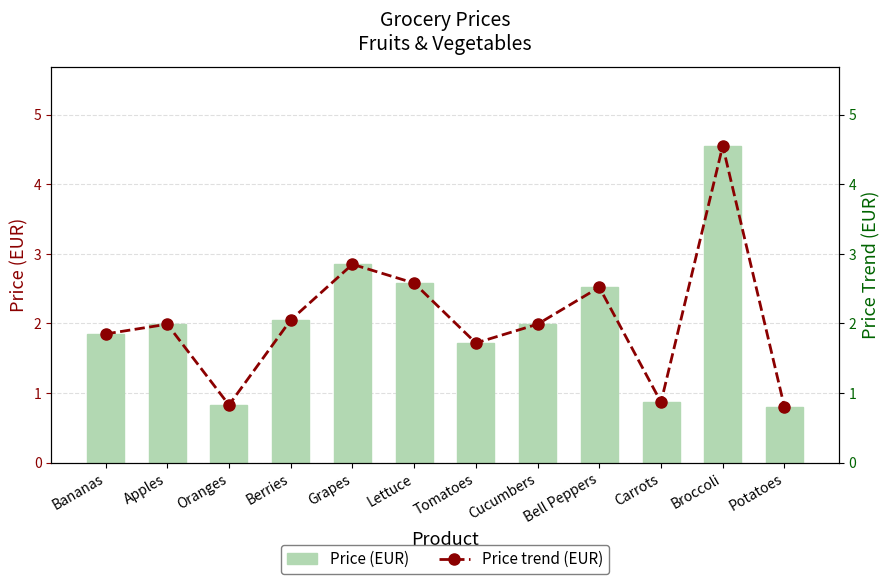

At which label does Price (EUR) trend reach its peak?

Broccoli